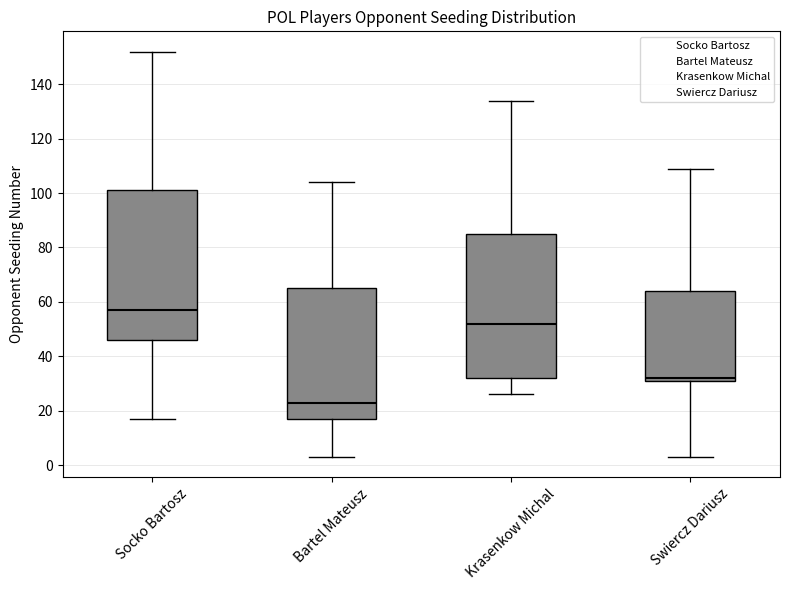

Comparing the boxes themselves (not the whiskers), which one is the tallest?

Socko Bartosz